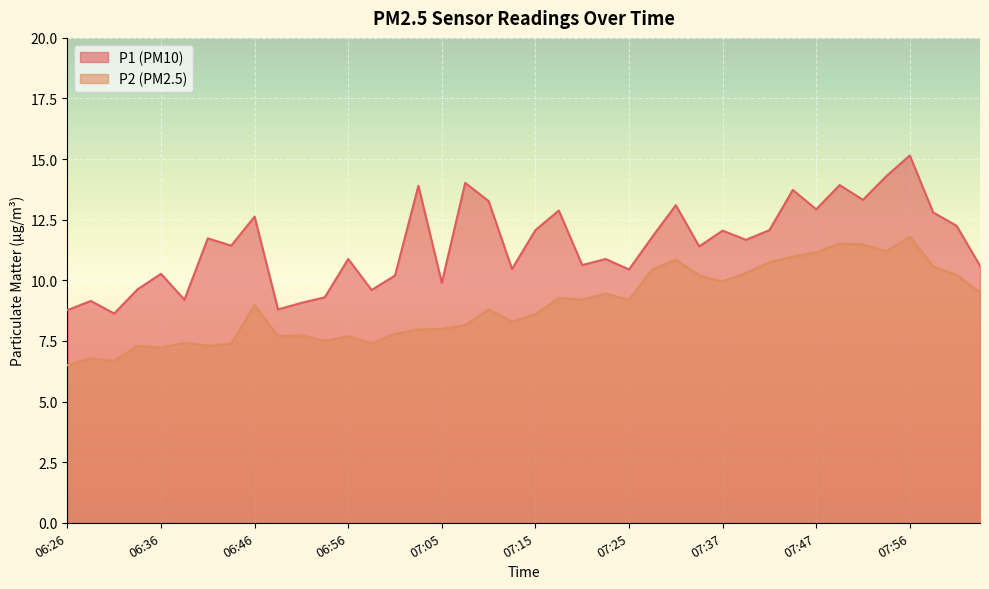

True or false: P1 and P2 cross at least once.

False